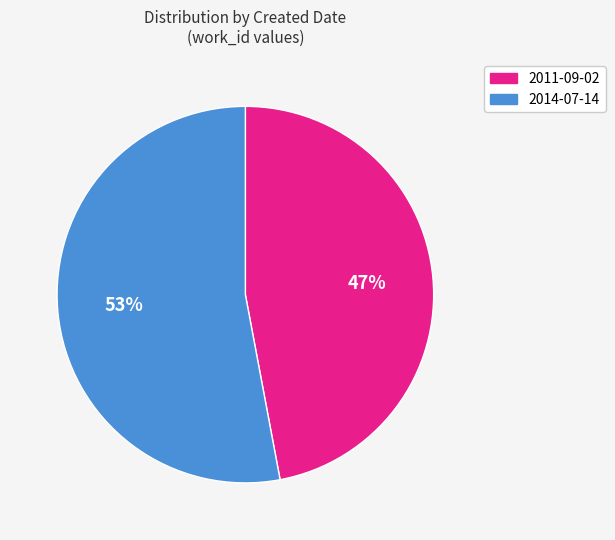

Which slice is the smallest?

2011-09-02